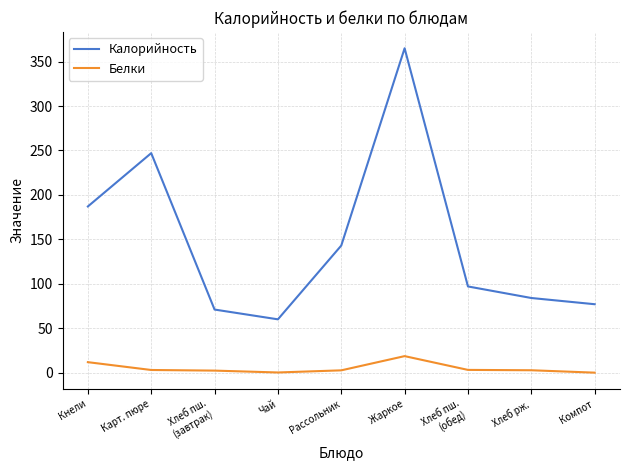

At which category is the sum across all series the highest?

Жаркое